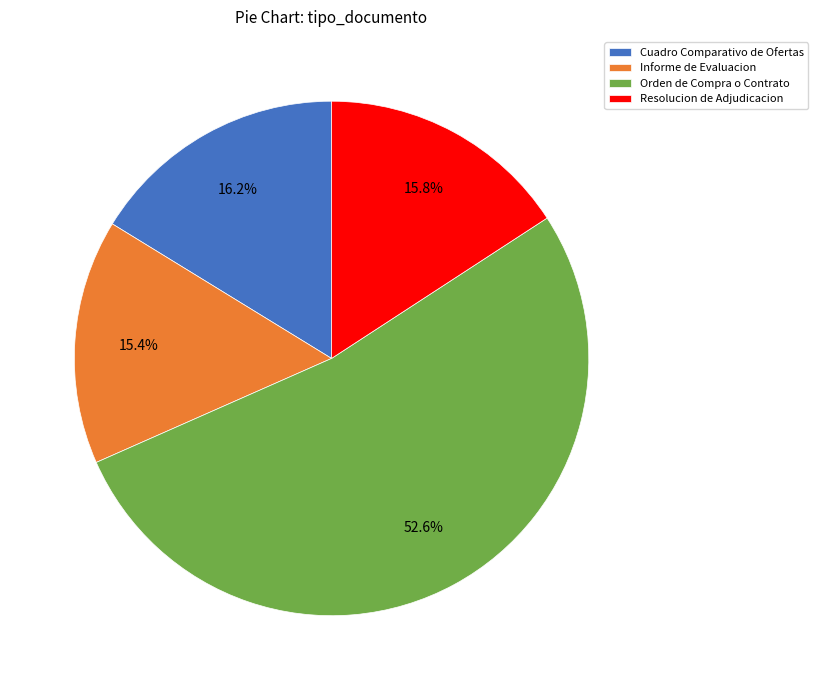

Is it true that Informe de Evaluacion is 7% of the pie?

False